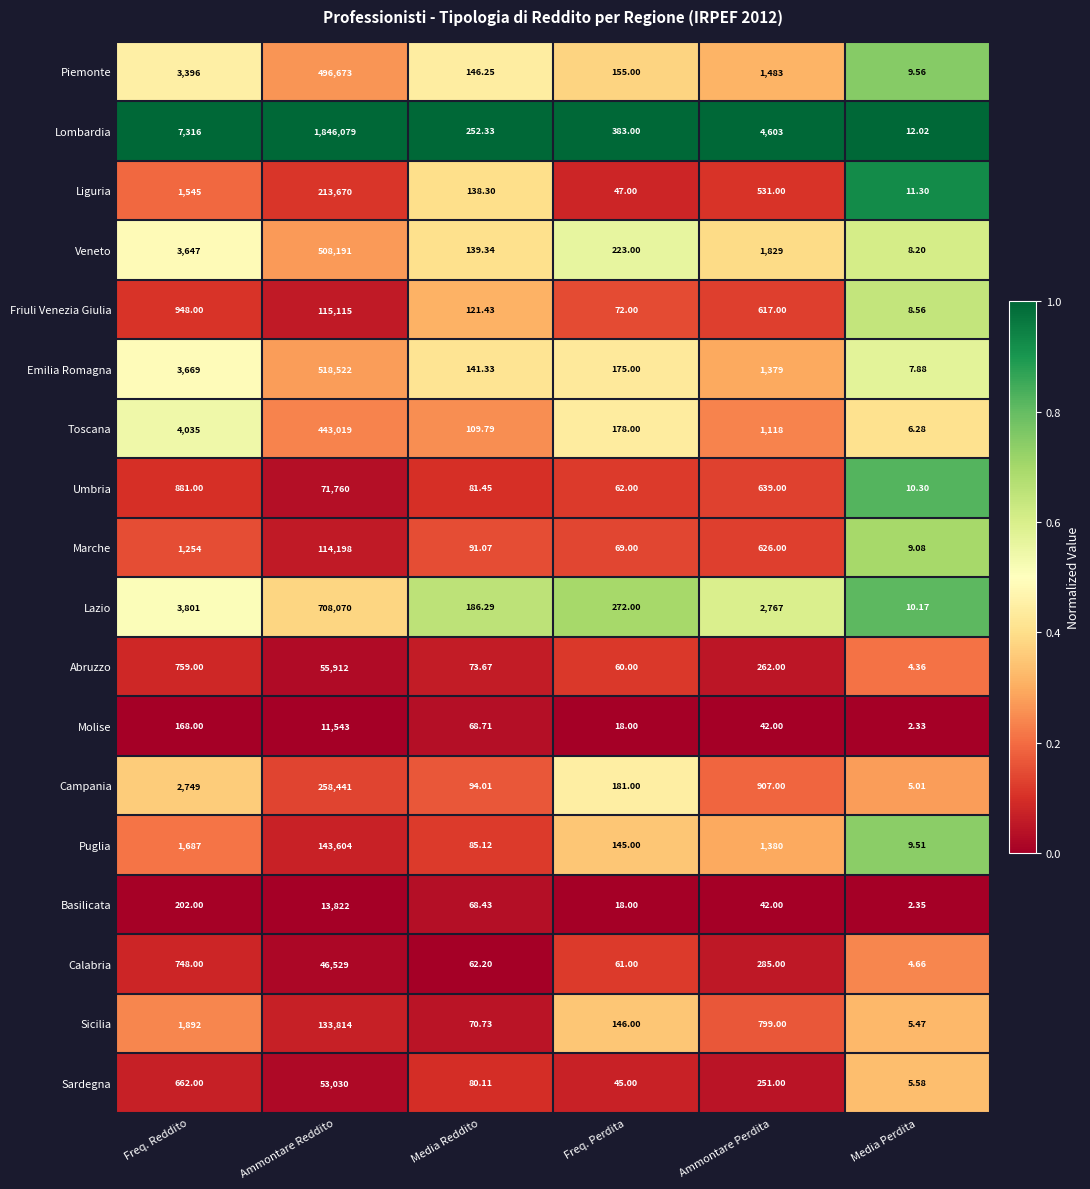

What is the difference between the highest and lowest values at Ammontare Reddito?

1834536.0